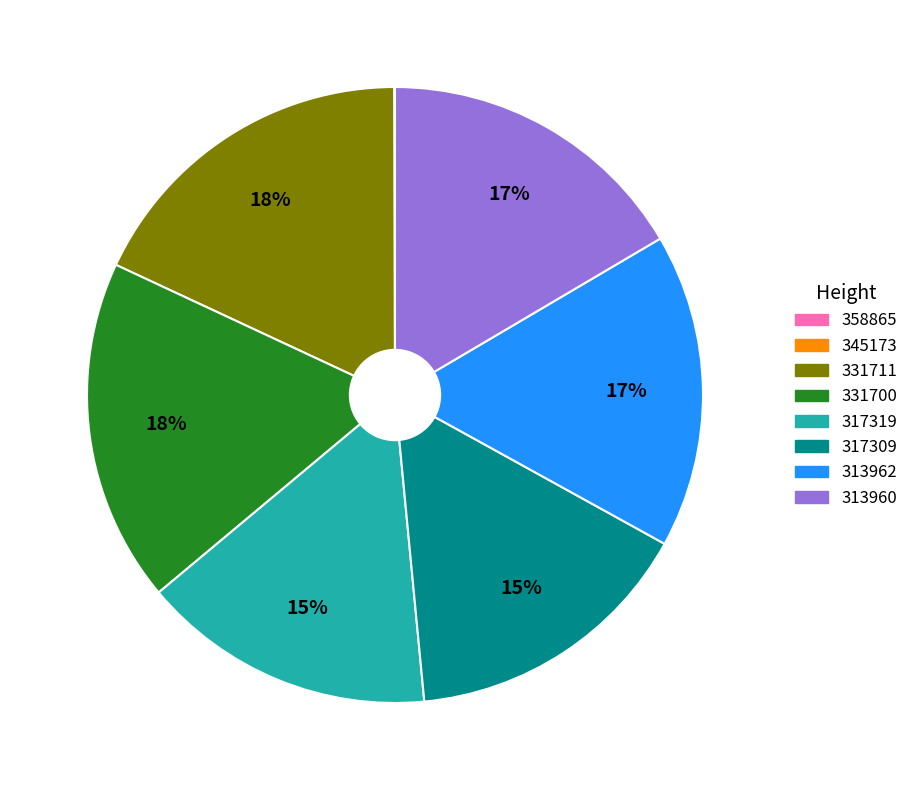

Is there a majority slice in this chart?

No